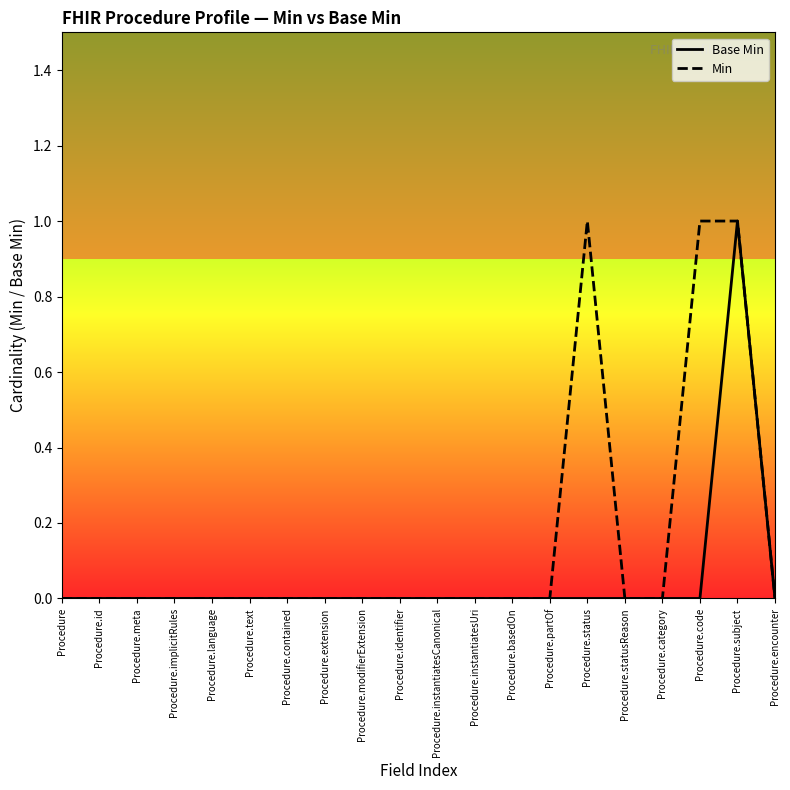

What is the sum of all Base Min values?

1